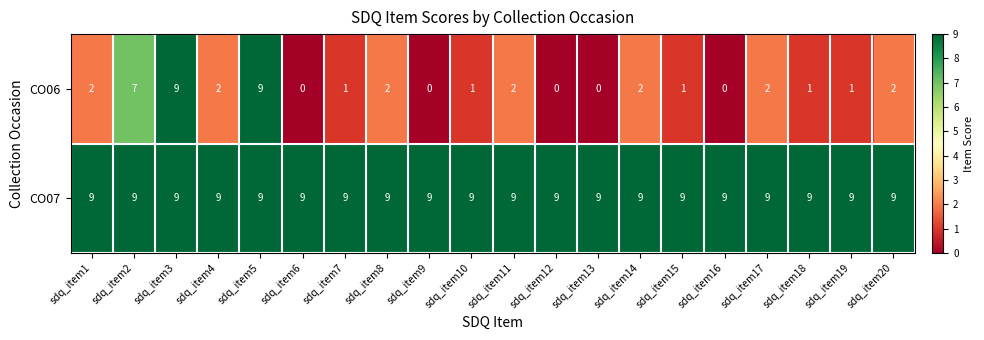

At how many categories does at least one series exceed 8?

20